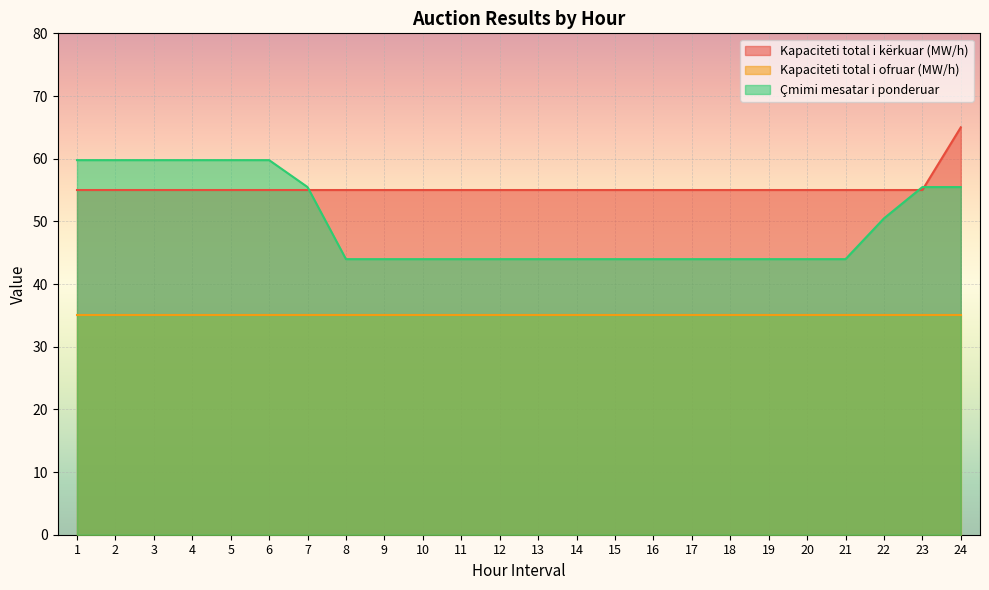

What are all the series names shown in the legend?

Kapaciteti total i kërkuar (MW/h), Kapaciteti total i ofruar (MW/h), Çmimi mesatar i ponderuar